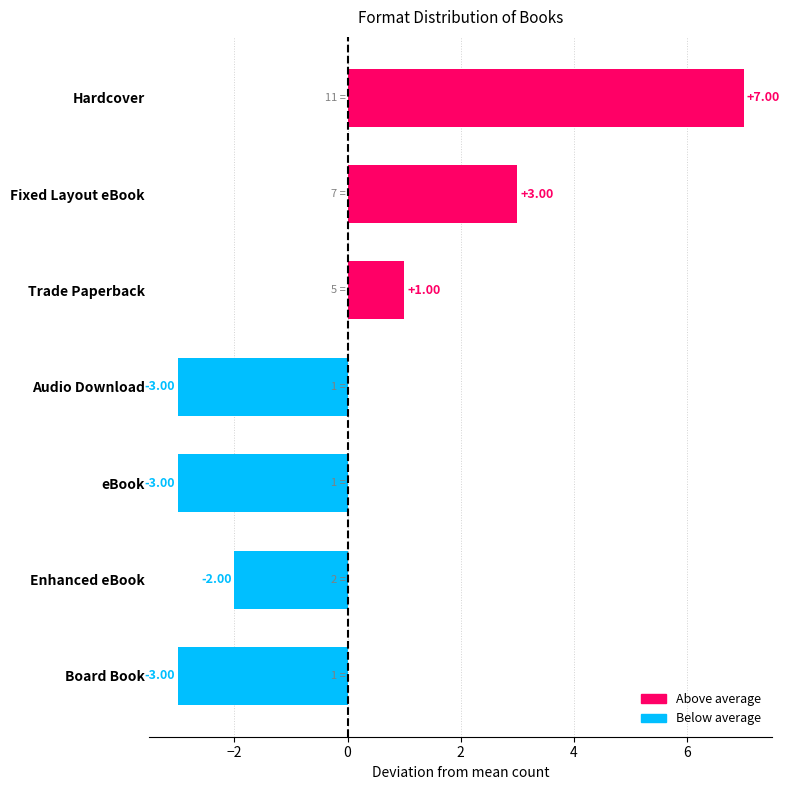

What is the change in value from Hardcover to eBook?

-10